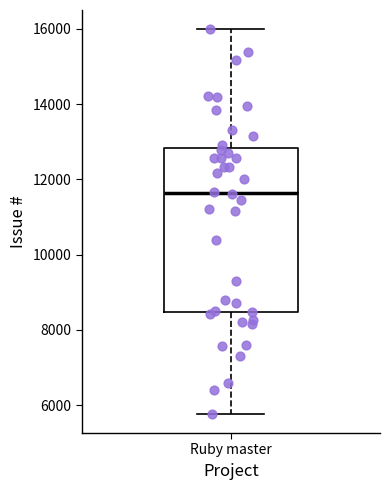

Where is the upper edge of the box for Ruby master on the y-axis? The values are not printed on the chart, so give them approximately, as read against the axis.

12800